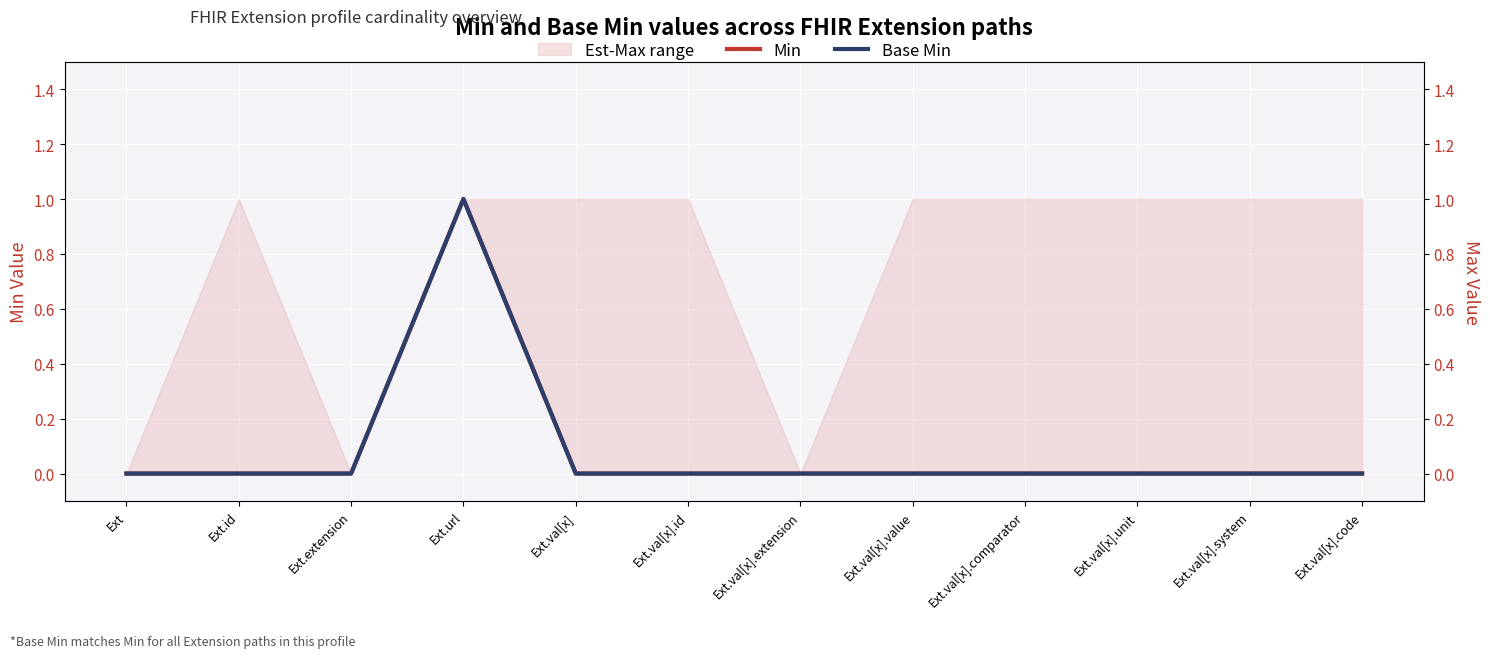

What is the label of the 9th point from the left?

Ext.val[x].comparator